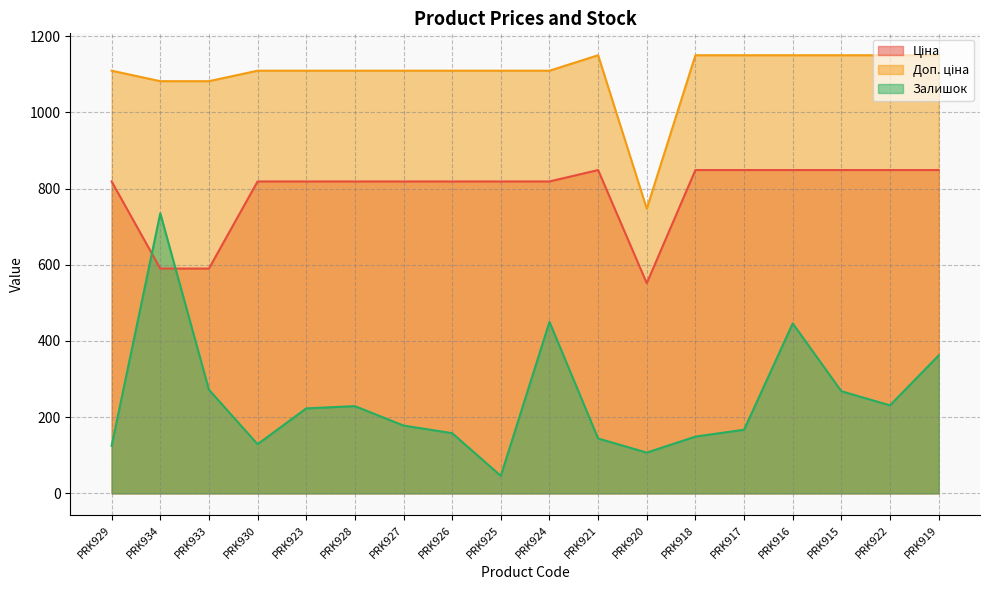

Read the Доп. ціна value at PRK918.

1149.7